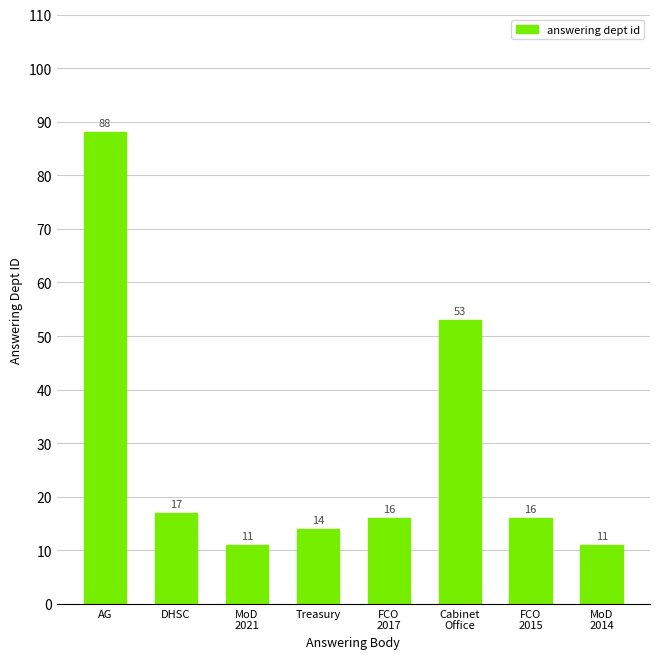

The chart shows a value of 9 at Treasury. True or false?

False